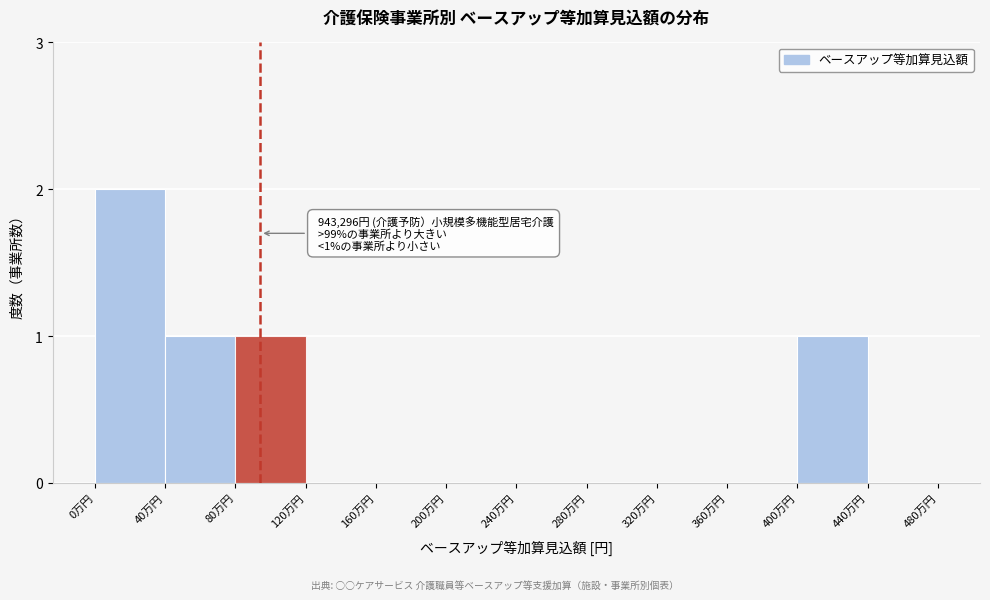

Reading left to right, list all the values displayed in this chart.

0万円=2	40万円=1	80万円=1	120万円=0	160万円=0	200万円=0	240万円=0	280万円=0	320万円=0	360万円=0	400万円=1	440万円=0